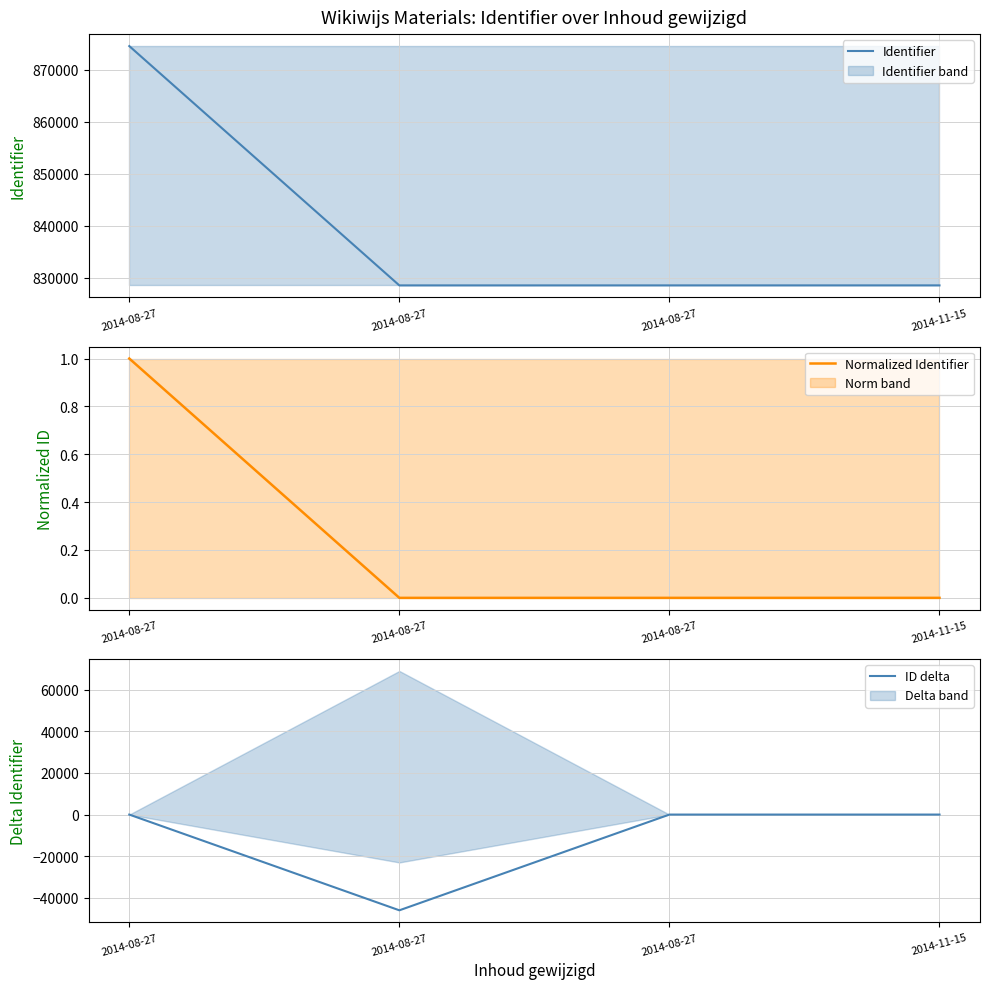

True or false: ID delta and Identifier cross at least once.

False